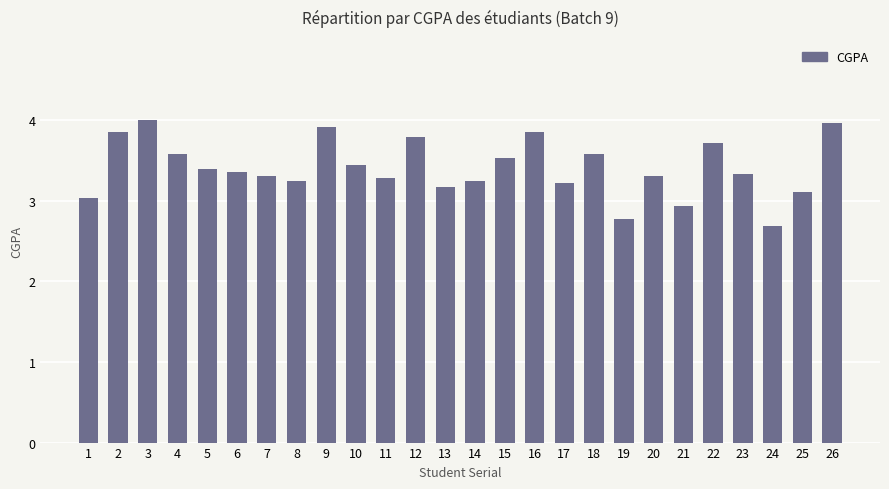

What is the smallest value displayed?

2.7